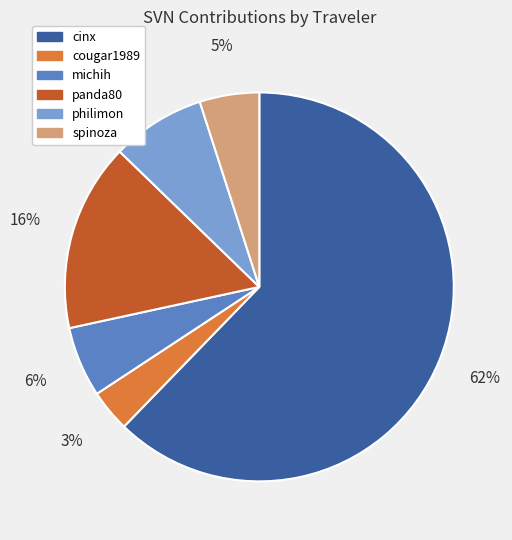

Approximately how many times larger is the value at michih compared to philimon?

0.8